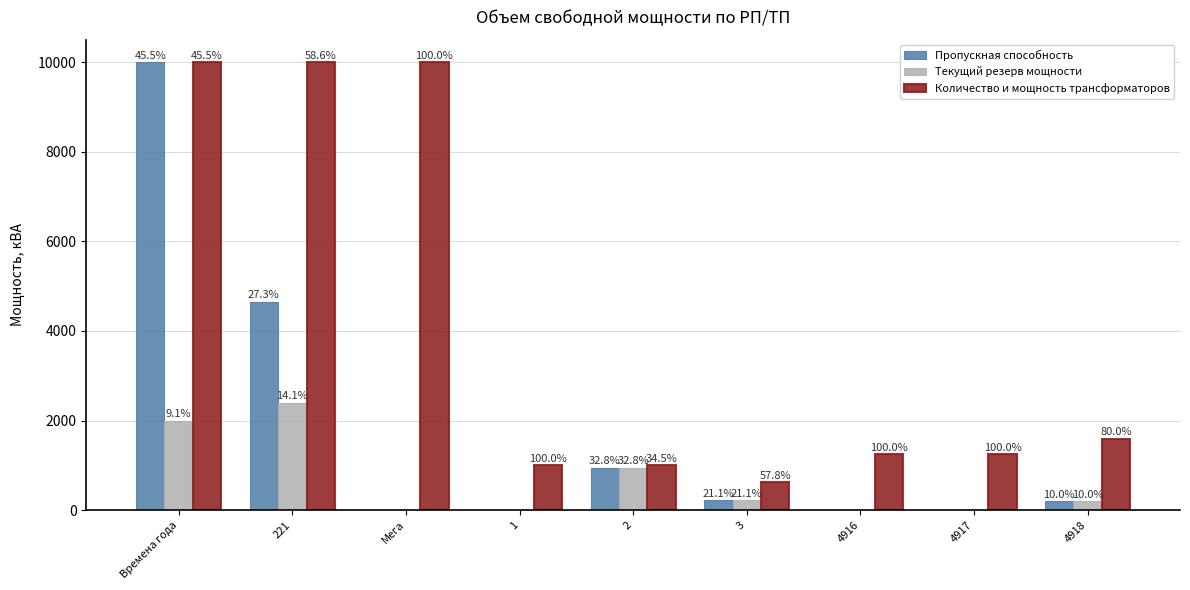

Where is Пропускная способность nearest to the value 5000?

221